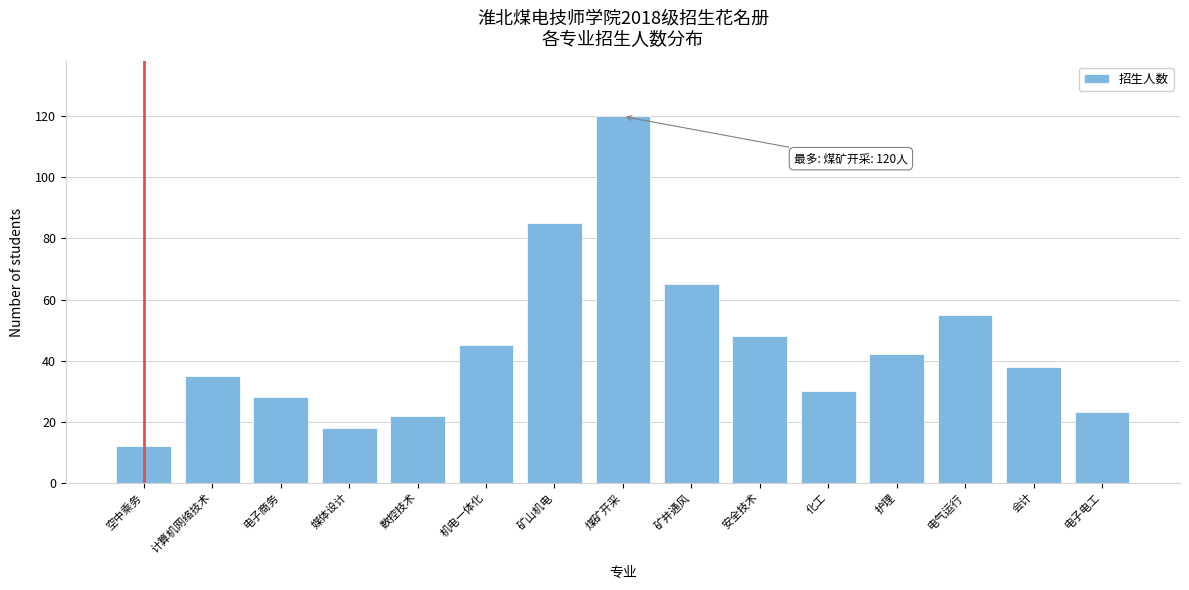

Reading left to right, extract all data points from this chart.

空中乘务=12	计算机网络技术=35	电子商务=28	媒体设计=18	数控技术=22	机电一体化=45	矿山机电=85	煤矿开采=120	矿井通风=65	安全技术=48	化工=30	护理=42	电气运行=55	会计=38	电子电工=23